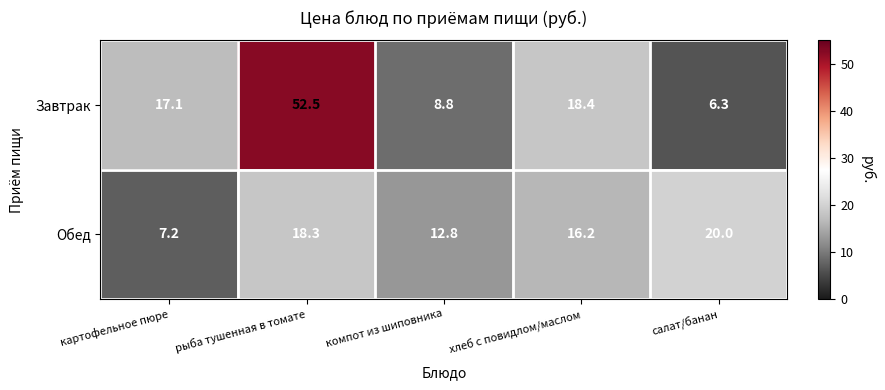

Where is Обед nearest to the value 13?

компот из шиповника